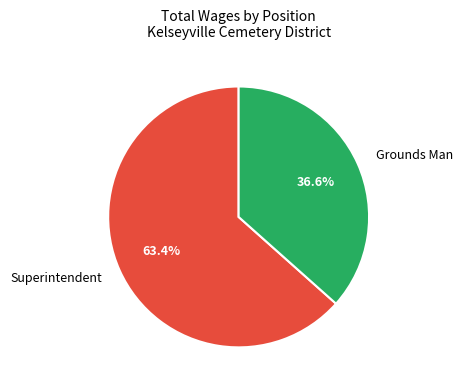

How many slices are in this pie chart?

2